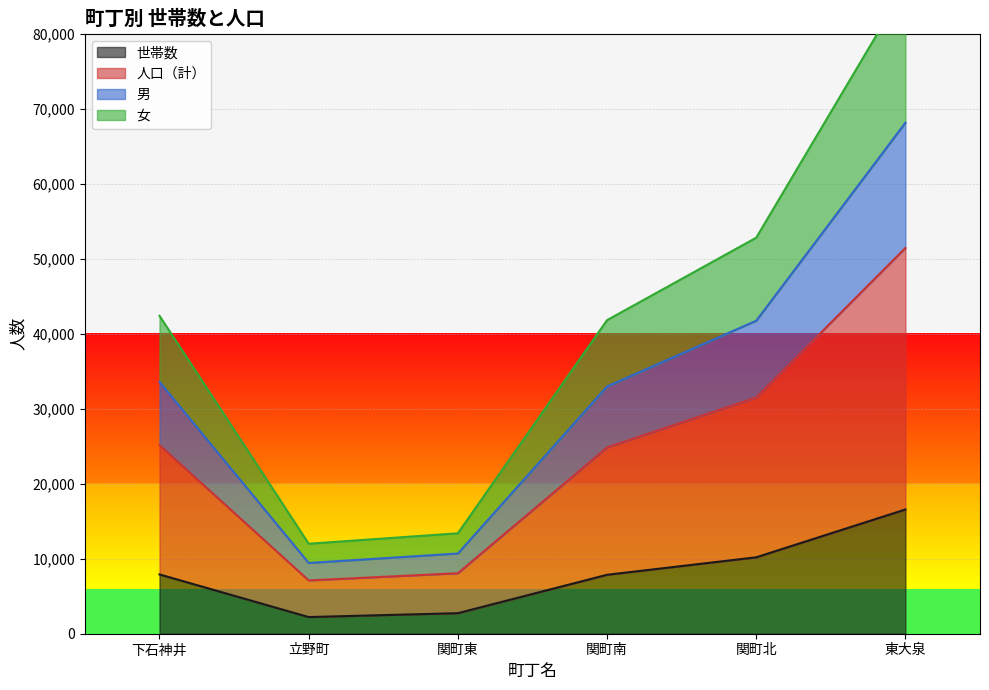

How many distinct data groups are displayed?

4